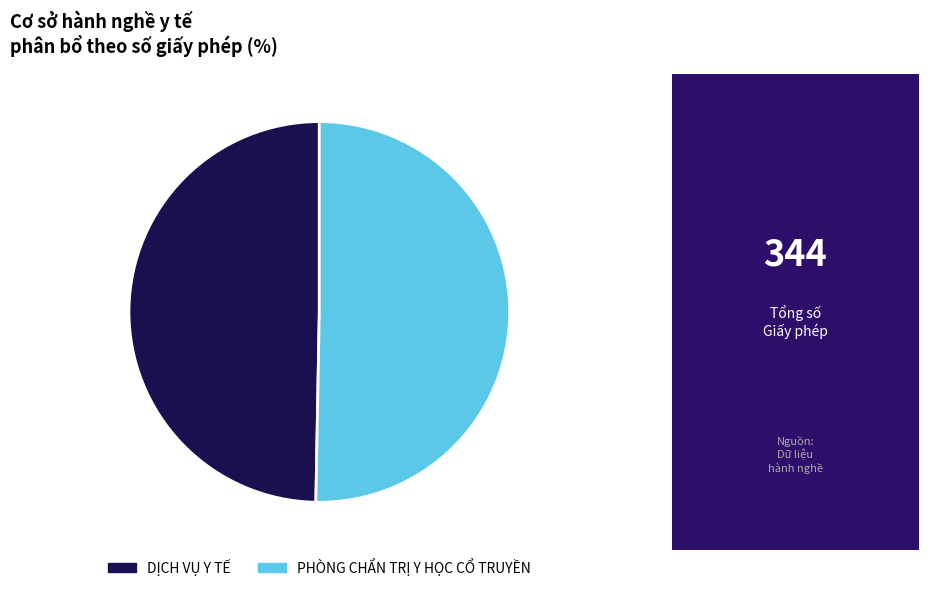

Approximately how many times larger is the value at PHÒNG CHẨN TRỊ Y HỌC CỔ TRUYỀN compared to DỊCH VỤ Y TẾ?

1.0